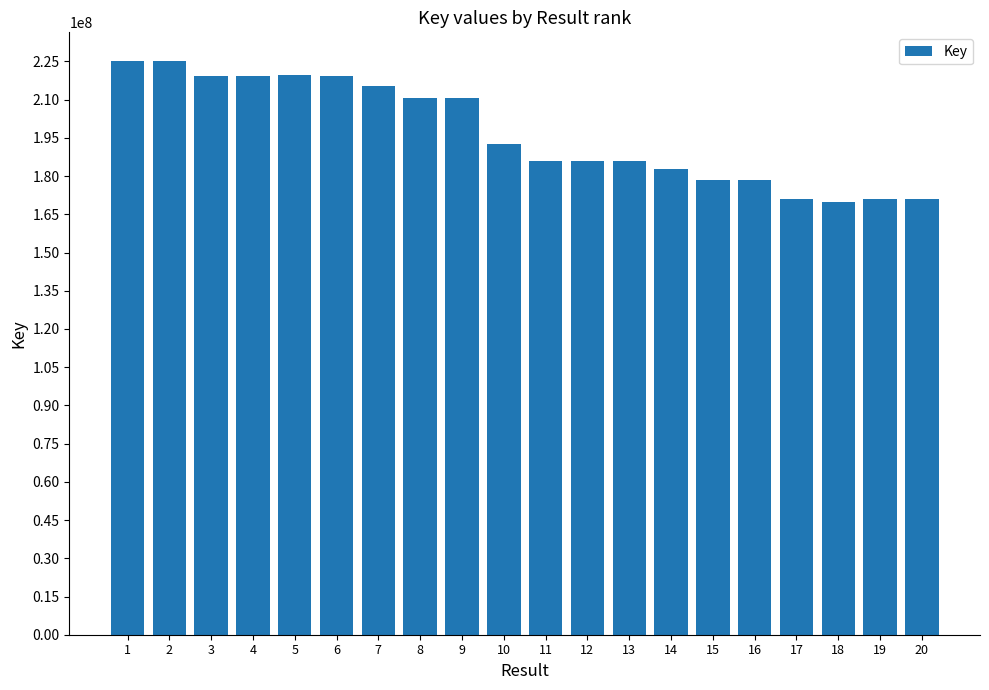

Does the chart contain any negative values?

No